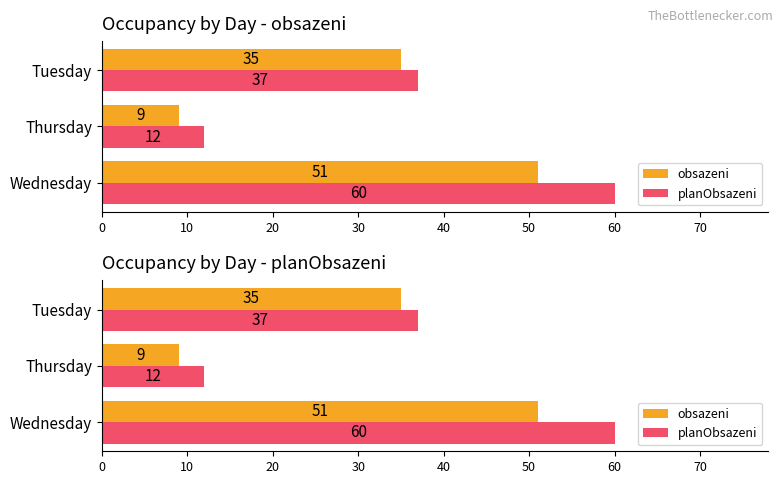

Read the planObsazeni value at Thursday.

12